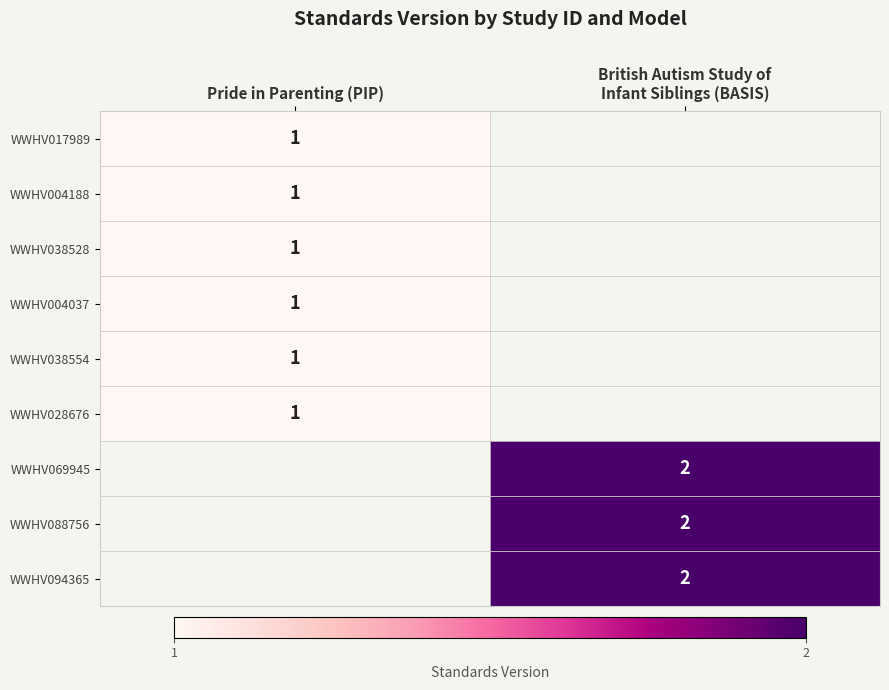

True or false: WWHV028676 has a value of 0 at Pride in Parenting (PIP).

False